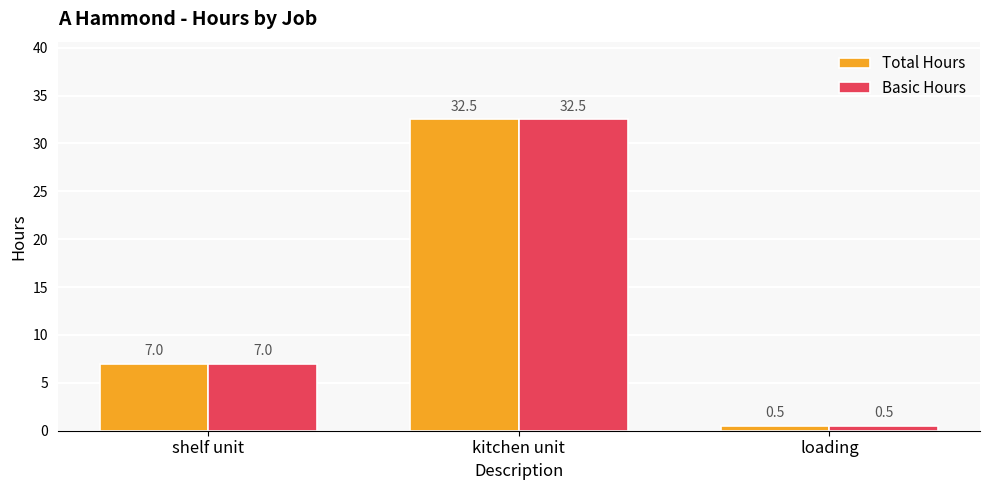

Is it true that Total Hours equals 10.1 at kitchen unit?

False